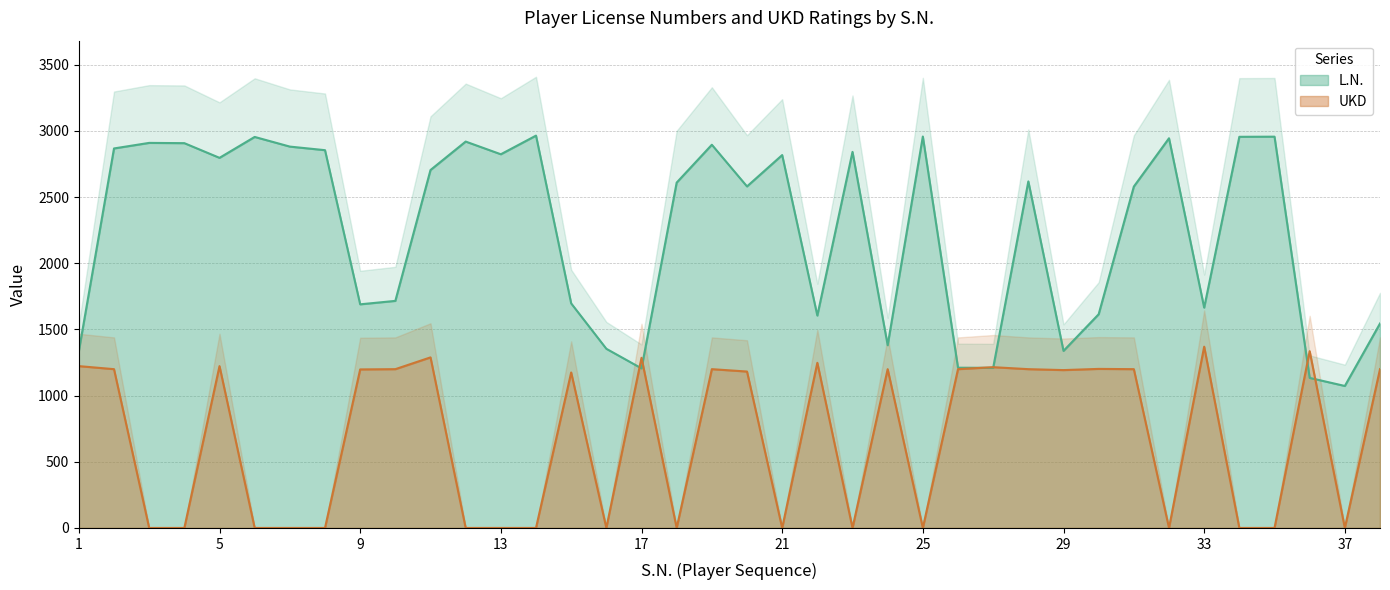

What is the sum of all L.N. values?

85127